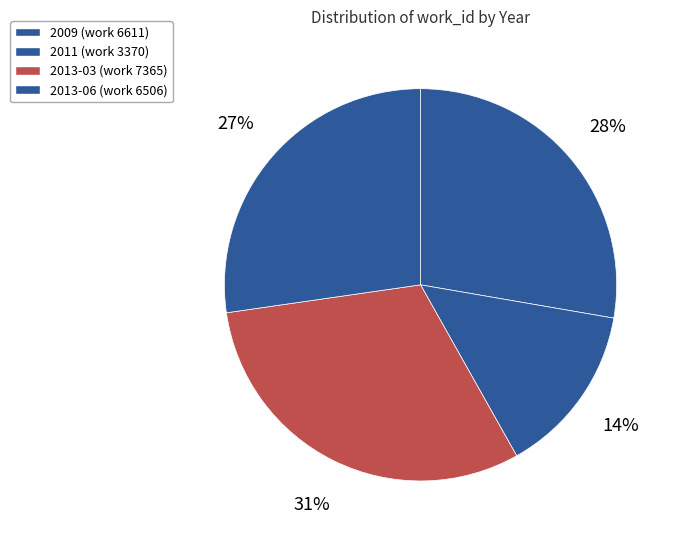

Which slice is the smallest?

2011